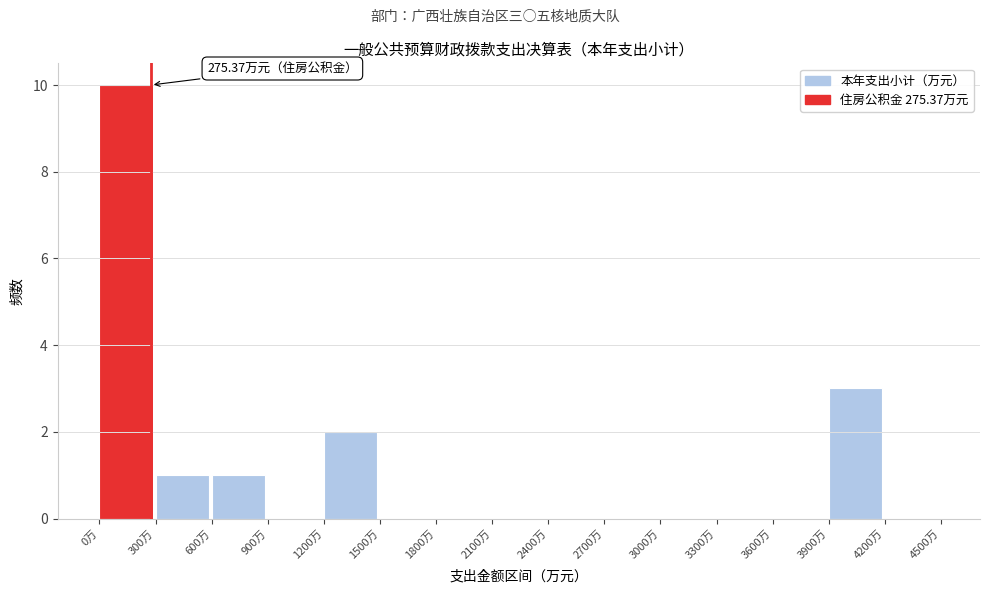

Over which range of the x-axis is the bar tallest?

0 to 300